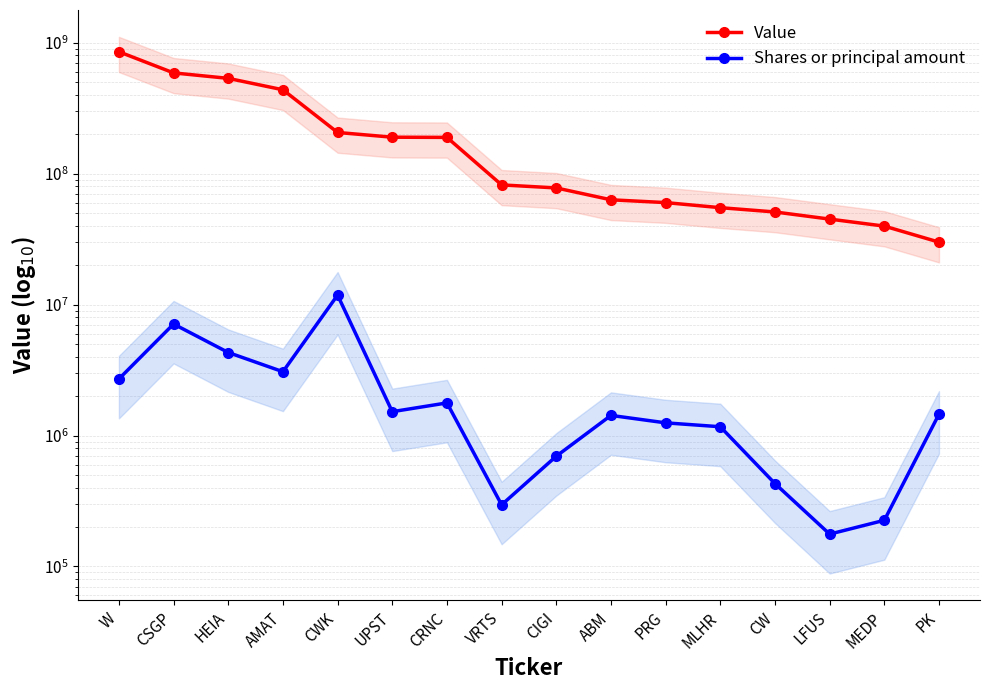

Is this an area chart (filled region under the line)?

No